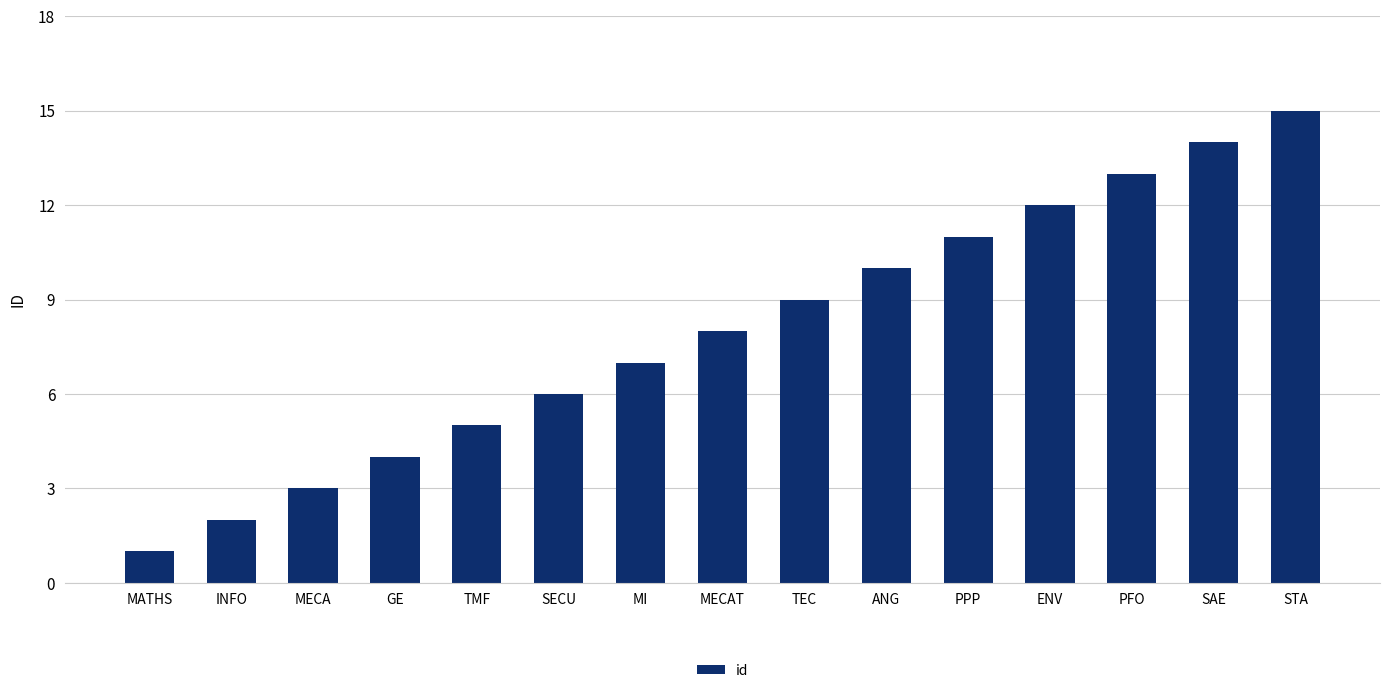

At which category does the chart reach its peak across all series?

STA